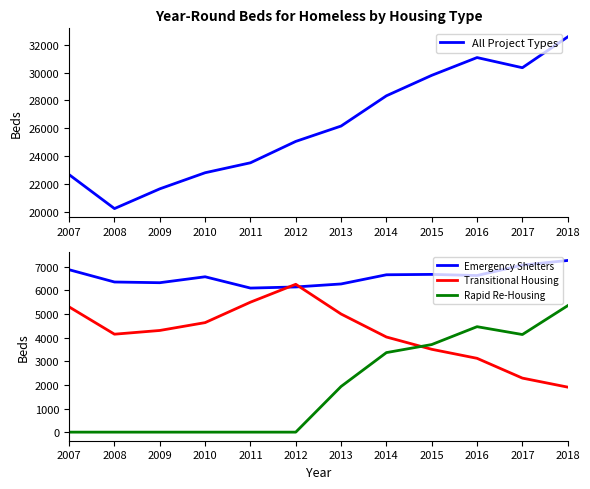

Which series changed the most between 2010 and 2011?

Transitional Housing